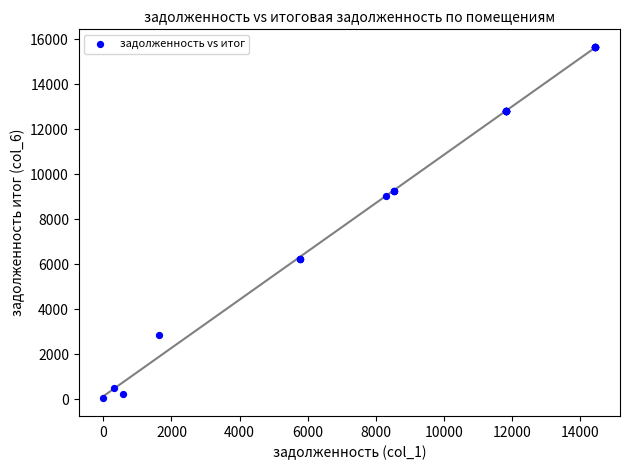

What Y value in the scatter plot is closest to 7847?

9013.1